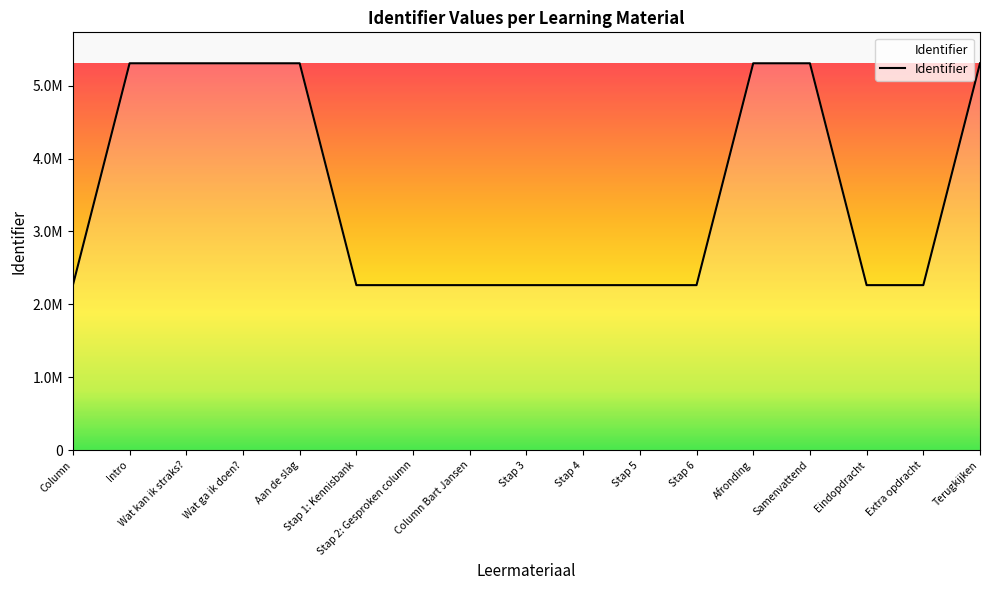

What position from the left is Wat kan ik straks??

3